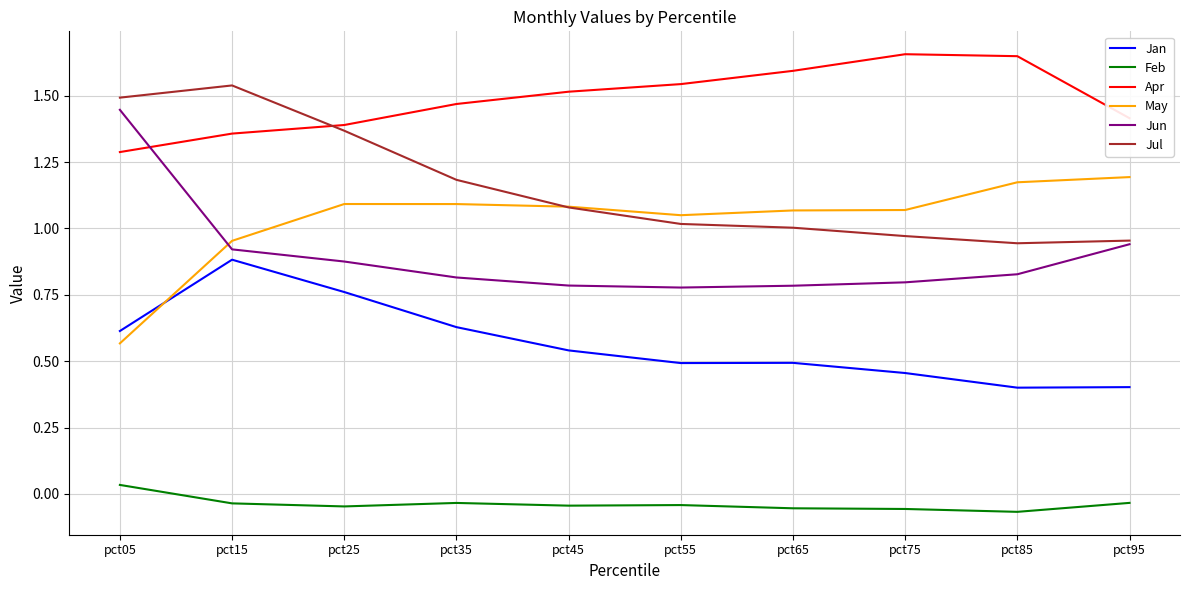

The Apr series shows 0.9 at pct05. True or false?

False